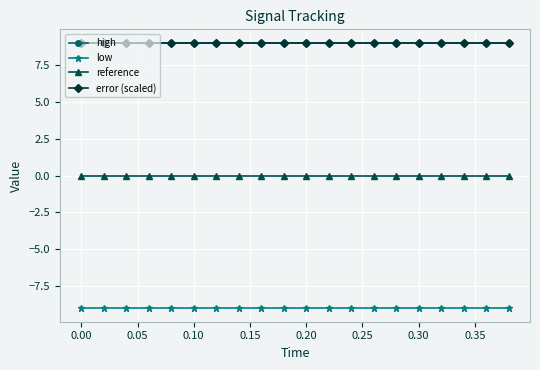

What is the value of the error (scaled) point at the 19th from the left?

9.0